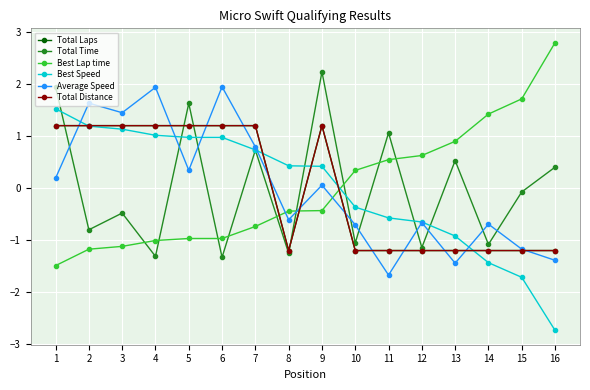

At which category does Total Time reach its first local valley?

2